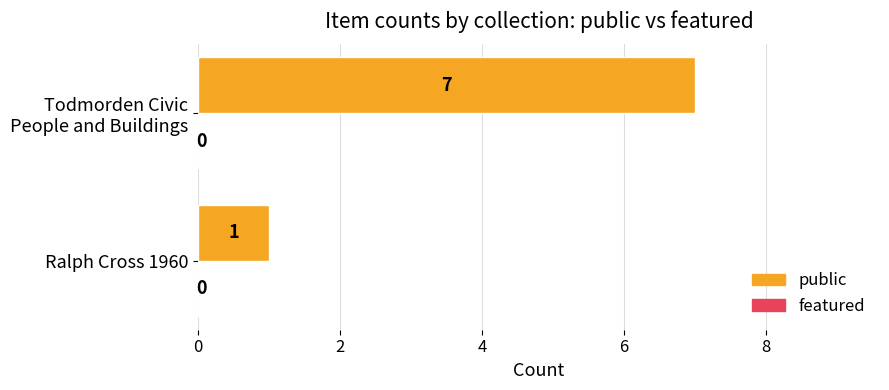

At which label is the value closest to 4?

Ralph Cross 1960